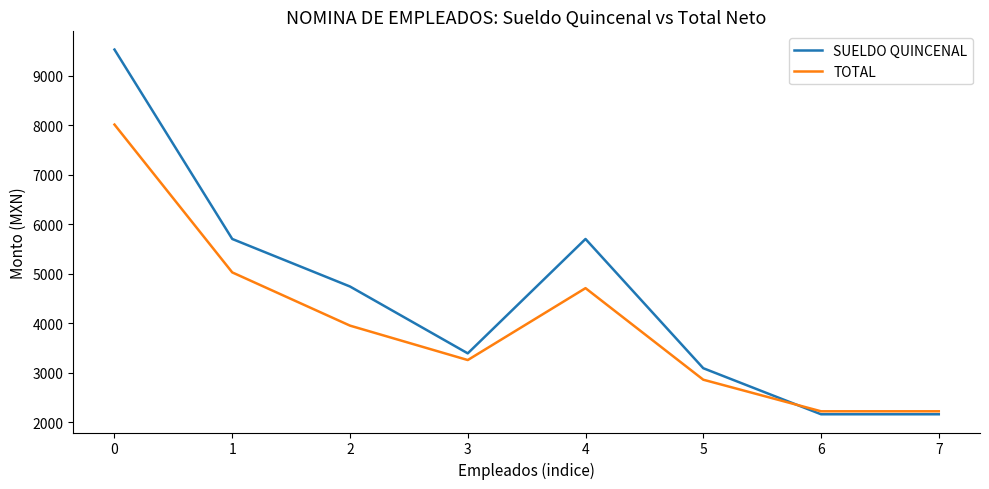

How many values in the TOTAL series are below 3950?

4